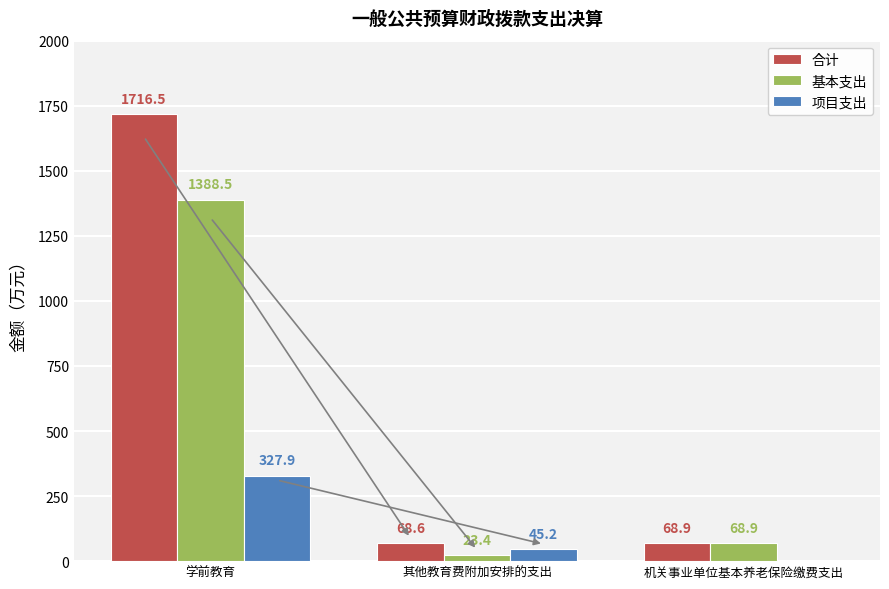

The value of 基本支出 at 学前教育 is 682.4. True or false?

False